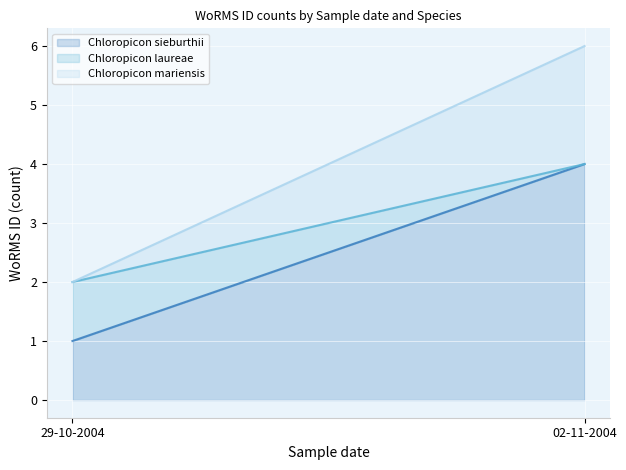

The Chloropicon sieburthii series shows 4 at 02-11-2004. True or false?

True